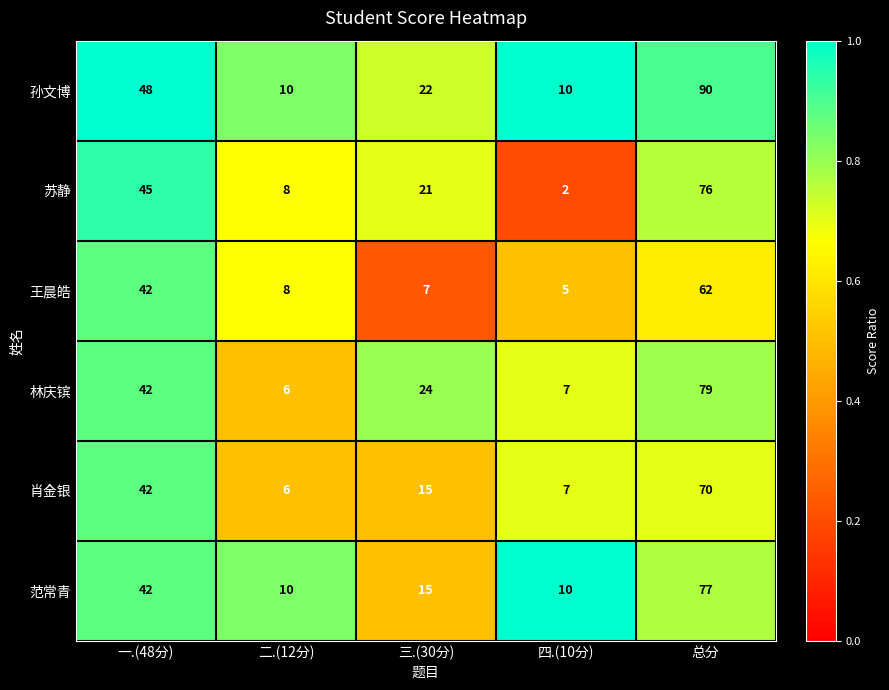

Reading left to right, transcribe all the data shown in this chart.

孙文博: 一.(48分)=48	二.(12分)=10	三.(30分)=22	四.(10分)=10	总分=90
苏静: 一.(48分)=45	二.(12分)=8	三.(30分)=21	四.(10分)=2	总分=76
王晨皓: 一.(48分)=42	二.(12分)=8	三.(30分)=7	四.(10分)=5	总分=62
林庆镔: 一.(48分)=42	二.(12分)=6	三.(30分)=24	四.(10分)=7	总分=79
肖金银: 一.(48分)=42	二.(12分)=6	三.(30分)=15	四.(10分)=7	总分=70
范常青: 一.(48分)=42	二.(12分)=10	三.(30分)=15	四.(10分)=10	总分=77